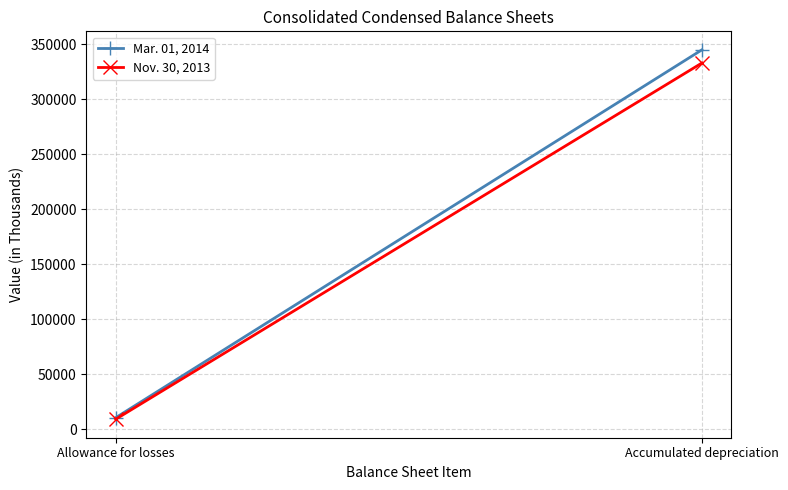

What is the total value across all series at Accumulated depreciation?

677547